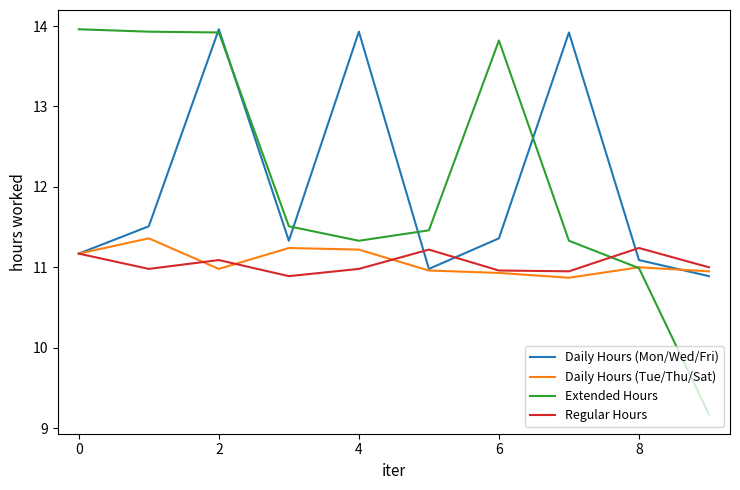

Which series has the widest spread of values?

Extended Hours